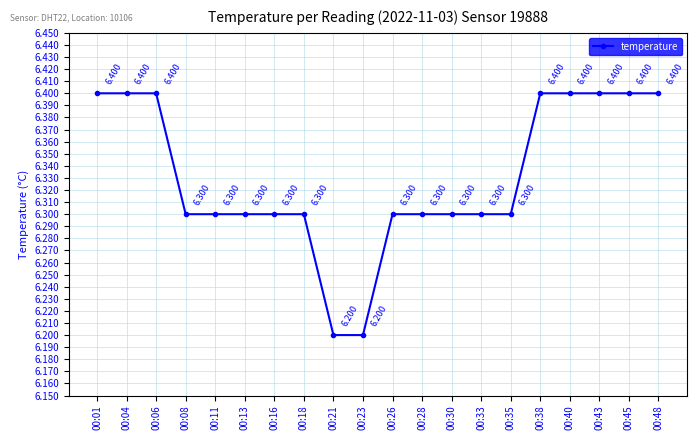

The chart shows a value of 3.8 at 00:33. True or false?

False